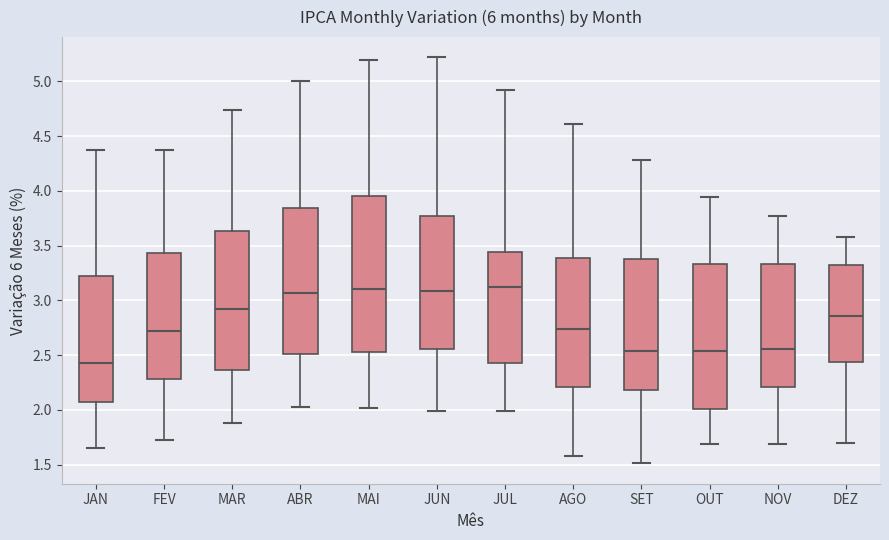

Comparing the boxes themselves (not the whiskers), which one is the tallest?

MAI